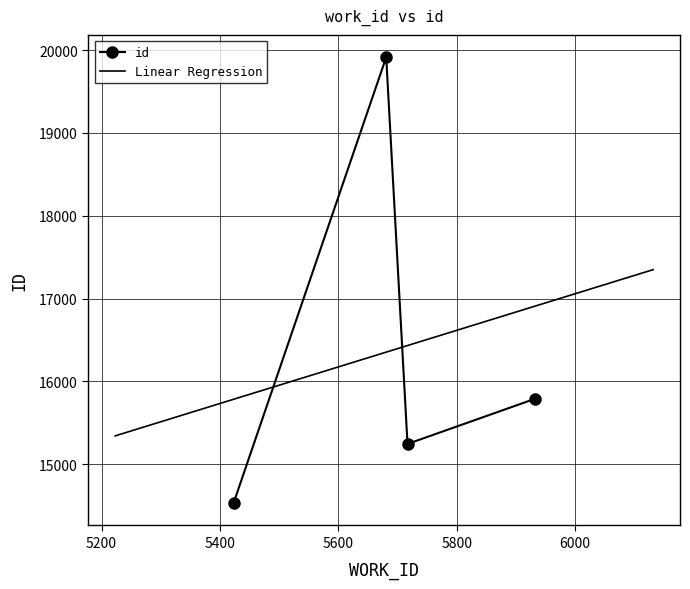

Between 5423 and 5717, which is larger?

5717